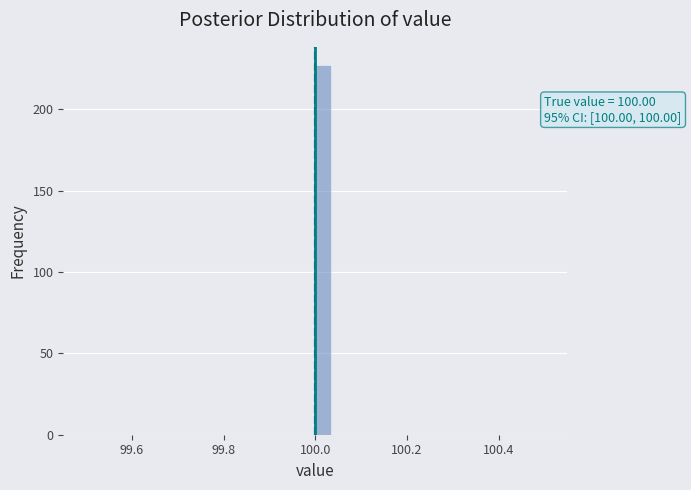

Around what value on the x-axis is the tallest bar? Give the approximate position of its centre, as read against the axis.

100.02